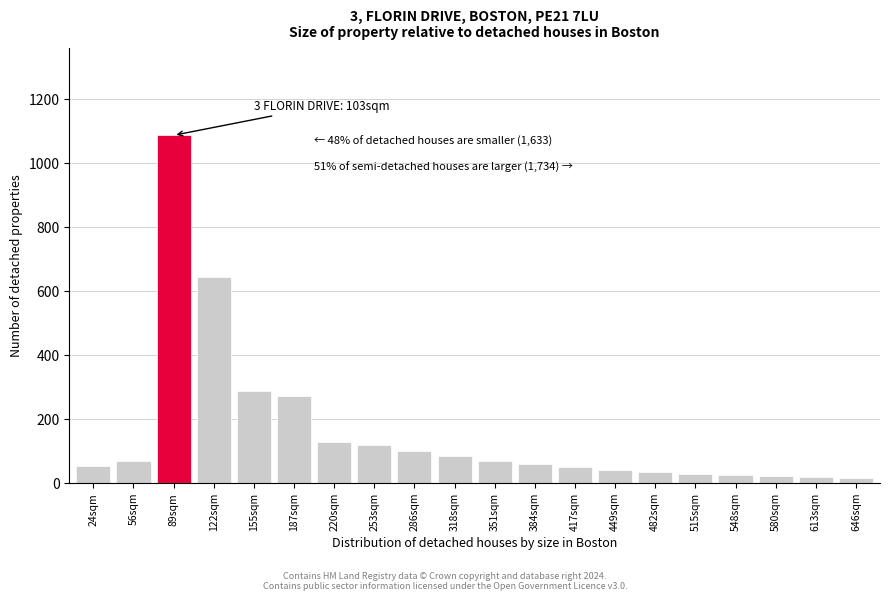

Which category has the highest value across all series?

89sqm